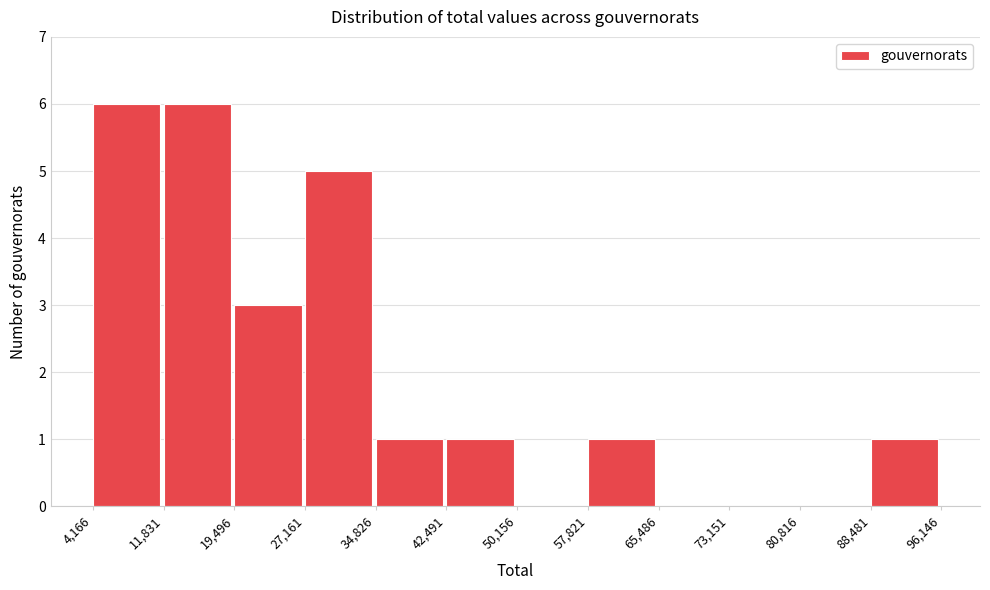

Reading left to right, list every bar in this chart as the range it spans on the x-axis followed by its height. The values are not printed on the chart, so give them approximately, as read against the axis.

4,166 to 11,831: 6
11,831 to 19,496: 6
19,496 to 27,161: 3
27,161 to 34,826: 5
34,826 to 42,491: 1
42,491 to 50,156: 1
50,156 to 57,821: 0
57,821 to 65,486: 1
65,486 to 73,151: 0
73,151 to 80,816: 0
80,816 to 88,481: 0
88,481 to 96,146: 1